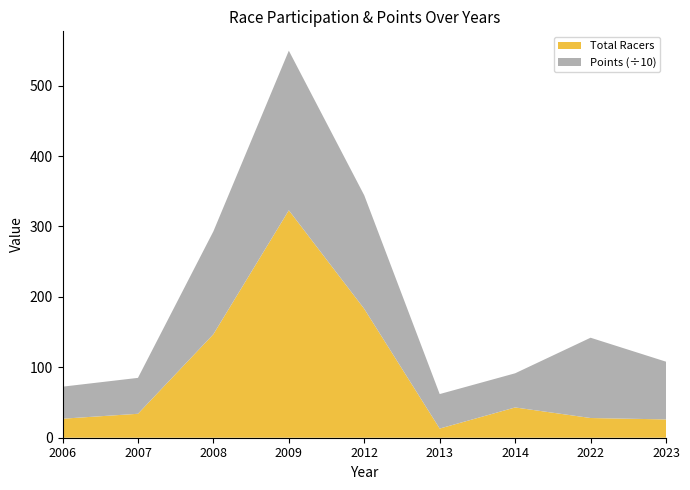

Reading left to right, list all the values displayed in this chart.

Total Racers: 2006=27.0	2007=34.0	2008=147.0	2009=323.0	2012=183.0	2013=13.0	2014=43.0	2022=28.0	2023=26.0
Points: 2006=454.9	2007=510.0	2008=1460.9	2009=2266.5	2012=1612.2	2013=489.9	2014=485.0	2022=1140.1	2023=820.0